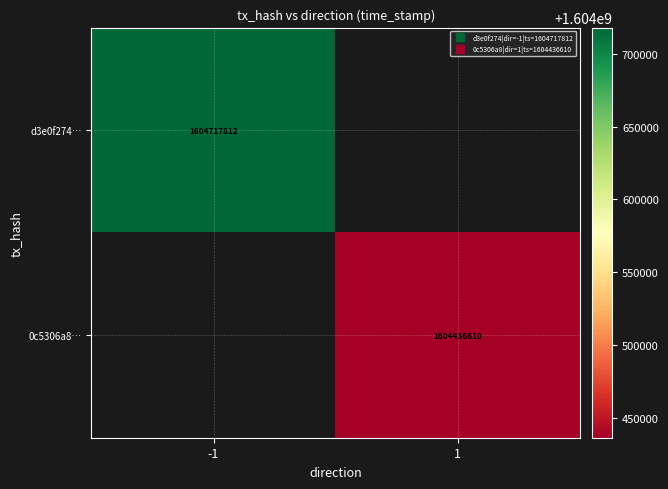

Rank the series by their average value, from highest to lowest.

d3e0f274…, 0c5306a8…